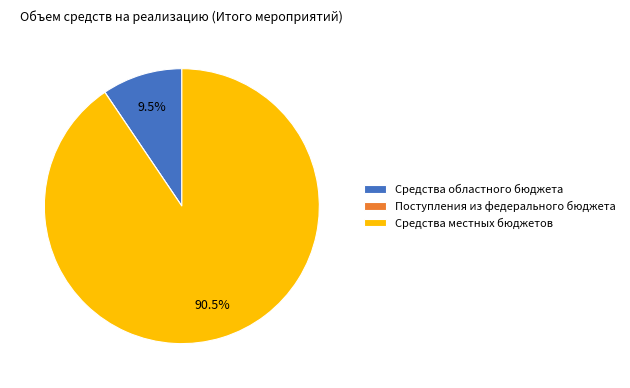

To the nearest percent, what is the average slice percentage?

33%